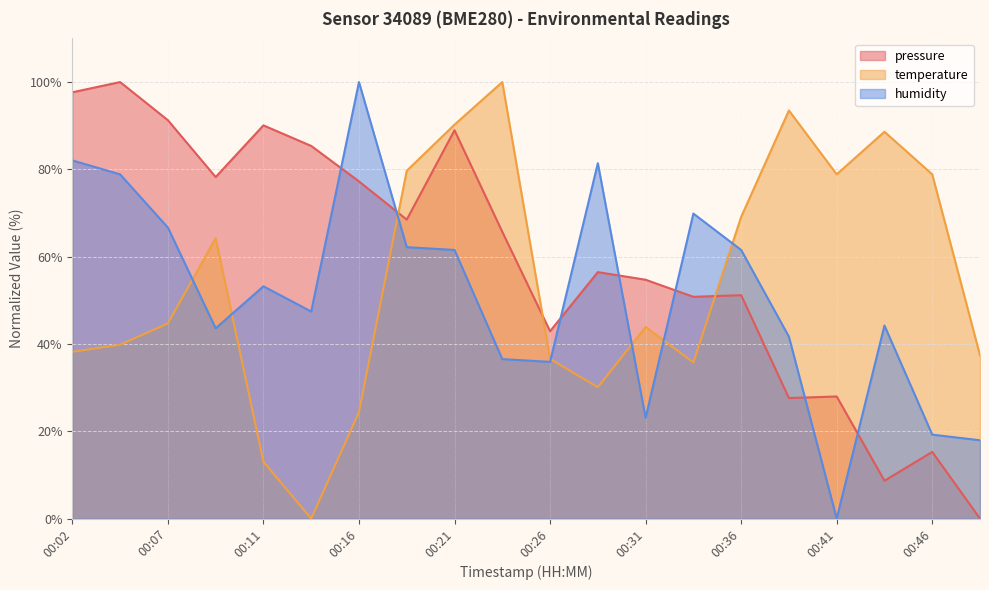

Is the value of temperature at 00:21 greater than the value of humidity at 00:43?

Yes